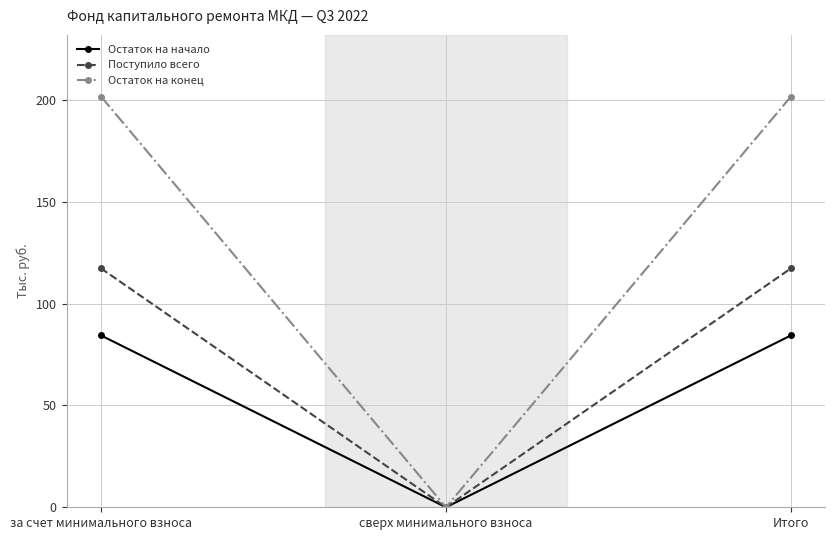

What is the maximum value shown in the chart?

201.8